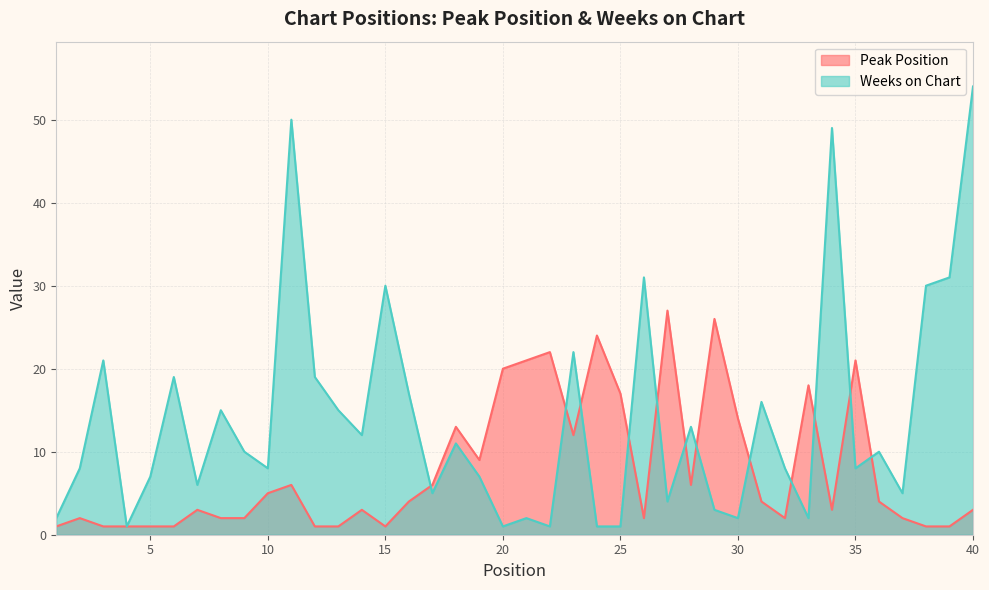

Rank the series by their average value, from highest to lowest.

Weeks on Chart, Peak Position